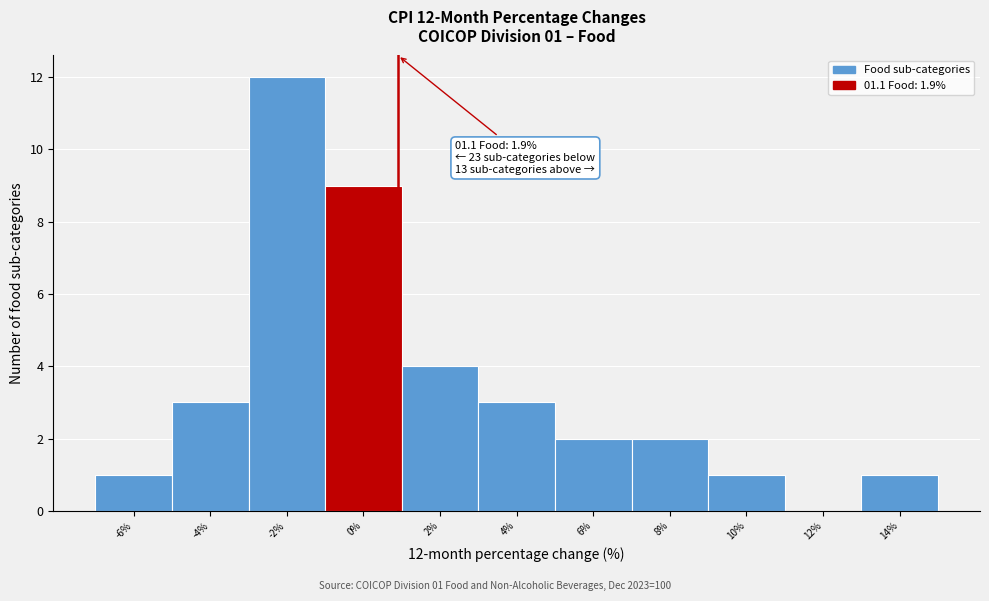

Reading left to right, transcribe all the data shown in this chart.

-6%=1	-4%=3	-2%=12	0%=9	2%=4	4%=3	6%=2	8%=2	10%=1	12%=0	14%=1